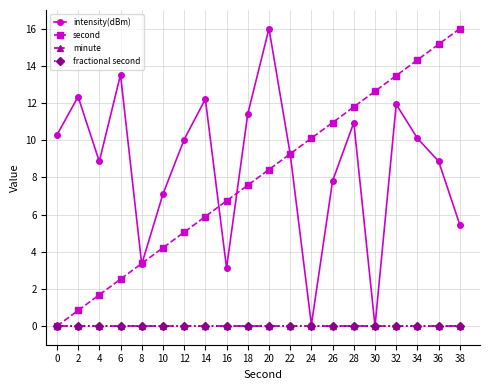

Is this an area chart (filled region under the line)?

No